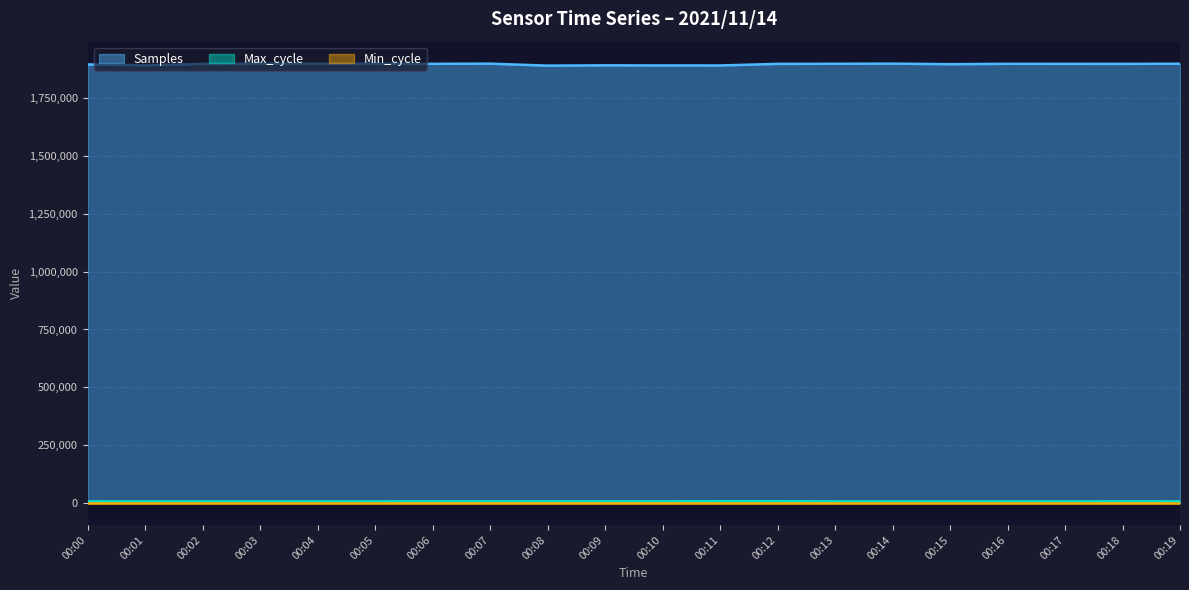

How many interior local valleys does the Max_cycle series have?

5